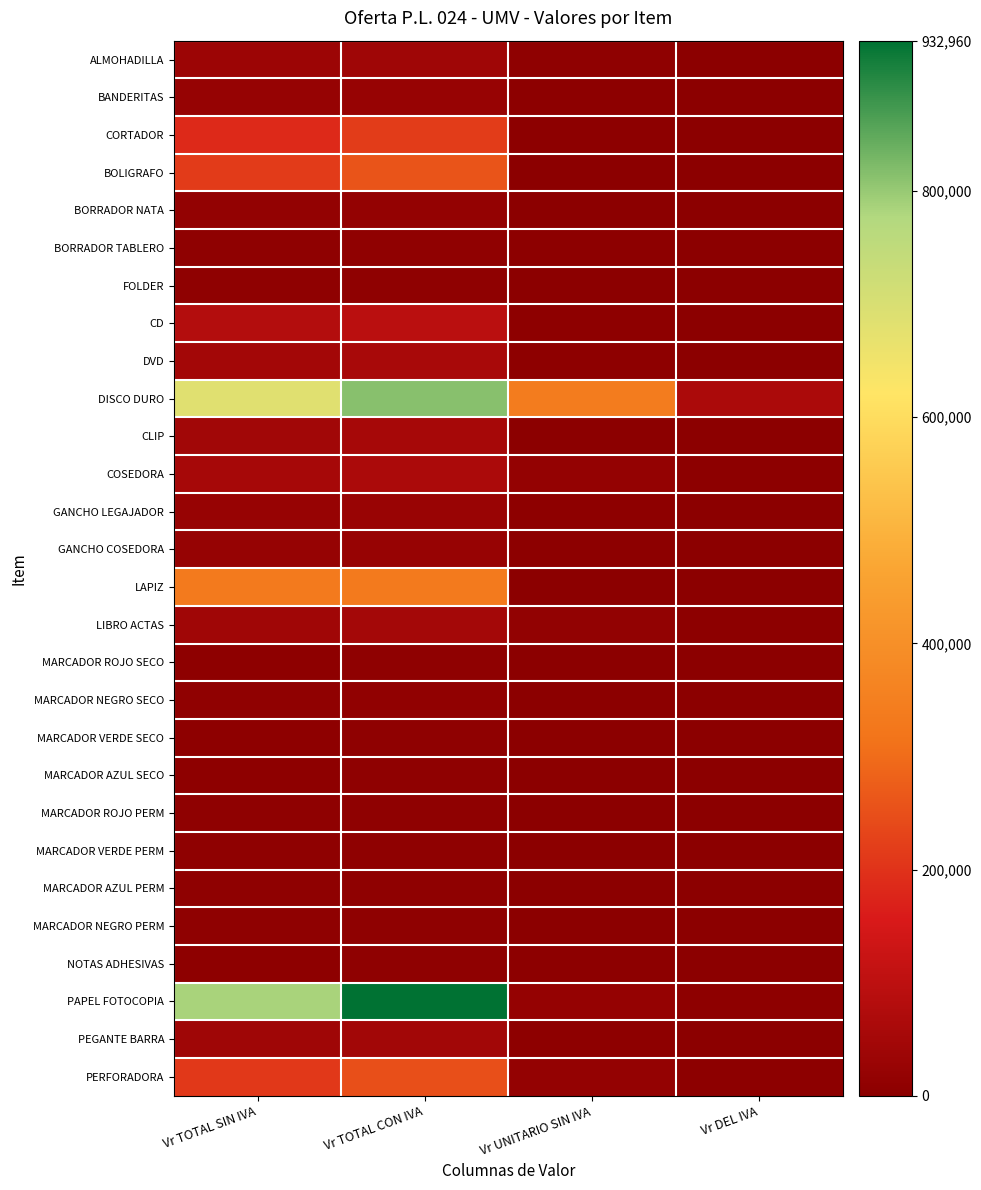

Reading left to right, what are all the values shown in this chart?

ALMOHADILLA: Vr TOTAL SIN IVA=33120	Vr TOTAL CON IVA=39412	Vr UNITARIO SIN IVA=8280	Vr DEL IVA=1573
BANDERITAS: Vr TOTAL SIN IVA=21000	Vr TOTAL CON IVA=24990	Vr UNITARIO SIN IVA=2100	Vr DEL IVA=399
CORTADOR: Vr TOTAL SIN IVA=182400	Vr TOTAL CON IVA=217040	Vr UNITARIO SIN IVA=2280	Vr DEL IVA=433
BOLIGRAFO: Vr TOTAL SIN IVA=216000	Vr TOTAL CON IVA=257184	Vr UNITARIO SIN IVA=750	Vr DEL IVA=143
BORRADOR NATA: Vr TOTAL SIN IVA=14880	Vr TOTAL CON IVA=17712	Vr UNITARIO SIN IVA=620	Vr DEL IVA=118
BORRADOR TABLERO: Vr TOTAL SIN IVA=7800	Vr TOTAL CON IVA=9284	Vr UNITARIO SIN IVA=1950	Vr DEL IVA=371
FOLDER: Vr TOTAL SIN IVA=7440	Vr TOTAL CON IVA=8856	Vr UNITARIO SIN IVA=620	Vr DEL IVA=118
CD: Vr TOTAL SIN IVA=80960	Vr TOTAL CON IVA=96338	Vr UNITARIO SIN IVA=3680	Vr DEL IVA=699
DVD: Vr TOTAL SIN IVA=48960	Vr TOTAL CON IVA=58260	Vr UNITARIO SIN IVA=4080	Vr DEL IVA=775
DISCO DURO: Vr TOTAL SIN IVA=684000	Vr TOTAL CON IVA=813960	Vr UNITARIO SIN IVA=342000	Vr DEL IVA=64980
CLIP: Vr TOTAL SIN IVA=45120	Vr TOTAL CON IVA=53712	Vr UNITARIO SIN IVA=940	Vr DEL IVA=179
COSEDORA: Vr TOTAL SIN IVA=53700	Vr TOTAL CON IVA=63903	Vr UNITARIO SIN IVA=17900	Vr DEL IVA=3401
GANCHO LEGAJADOR: Vr TOTAL SIN IVA=23720	Vr TOTAL CON IVA=28228	Vr UNITARIO SIN IVA=5930	Vr DEL IVA=1127
GANCHO COSEDORA: Vr TOTAL SIN IVA=20340	Vr TOTAL CON IVA=24204	Vr UNITARIO SIN IVA=3390	Vr DEL IVA=644
LAPIZ: Vr TOTAL SIN IVA=334656	Vr TOTAL CON IVA=334656	Vr UNITARIO SIN IVA=1162	Vr DEL IVA=0
LIBRO ACTAS: Vr TOTAL SIN IVA=41400	Vr TOTAL CON IVA=49266	Vr UNITARIO SIN IVA=13800	Vr DEL IVA=2622
MARCADOR ROJO SECO: Vr TOTAL SIN IVA=6880	Vr TOTAL CON IVA=8188	Vr UNITARIO SIN IVA=1720	Vr DEL IVA=327
MARCADOR NEGRO SECO: Vr TOTAL SIN IVA=10500	Vr TOTAL CON IVA=12498	Vr UNITARIO SIN IVA=1750	Vr DEL IVA=333
MARCADOR VERDE SECO: Vr TOTAL SIN IVA=6880	Vr TOTAL CON IVA=8188	Vr UNITARIO SIN IVA=1720	Vr DEL IVA=327
MARCADOR AZUL SECO: Vr TOTAL SIN IVA=6880	Vr TOTAL CON IVA=8188	Vr UNITARIO SIN IVA=1720	Vr DEL IVA=327
MARCADOR ROJO PERM: Vr TOTAL SIN IVA=7500	Vr TOTAL CON IVA=8928	Vr UNITARIO SIN IVA=1250	Vr DEL IVA=238
MARCADOR VERDE PERM: Vr TOTAL SIN IVA=7500	Vr TOTAL CON IVA=8928	Vr UNITARIO SIN IVA=1250	Vr DEL IVA=238
MARCADOR AZUL PERM: Vr TOTAL SIN IVA=7380	Vr TOTAL CON IVA=8784	Vr UNITARIO SIN IVA=1230	Vr DEL IVA=234
MARCADOR NEGRO PERM: Vr TOTAL SIN IVA=7380	Vr TOTAL CON IVA=8784	Vr UNITARIO SIN IVA=1230	Vr DEL IVA=234
NOTAS ADHESIVAS: Vr TOTAL SIN IVA=7080	Vr TOTAL CON IVA=8424	Vr UNITARIO SIN IVA=2360	Vr DEL IVA=448
PAPEL FOTOCOPIA: Vr TOTAL SIN IVA=784000	Vr TOTAL CON IVA=932960	Vr UNITARIO SIN IVA=19600	Vr DEL IVA=3724
PEGANTE BARRA: Vr TOTAL SIN IVA=39680	Vr TOTAL CON IVA=47216	Vr UNITARIO SIN IVA=4960	Vr DEL IVA=942
PERFORADORA: Vr TOTAL SIN IVA=210000	Vr TOTAL CON IVA=249900	Vr UNITARIO SIN IVA=17500	Vr DEL IVA=3325